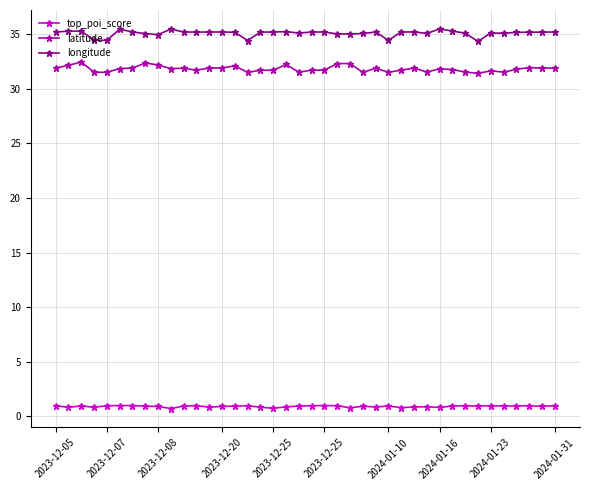

At how many categories does at least one series exceed 31?

40